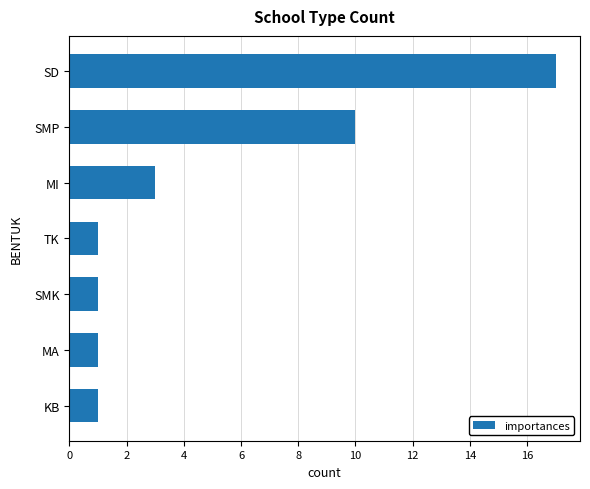

How many values are between 1 and 10?

6